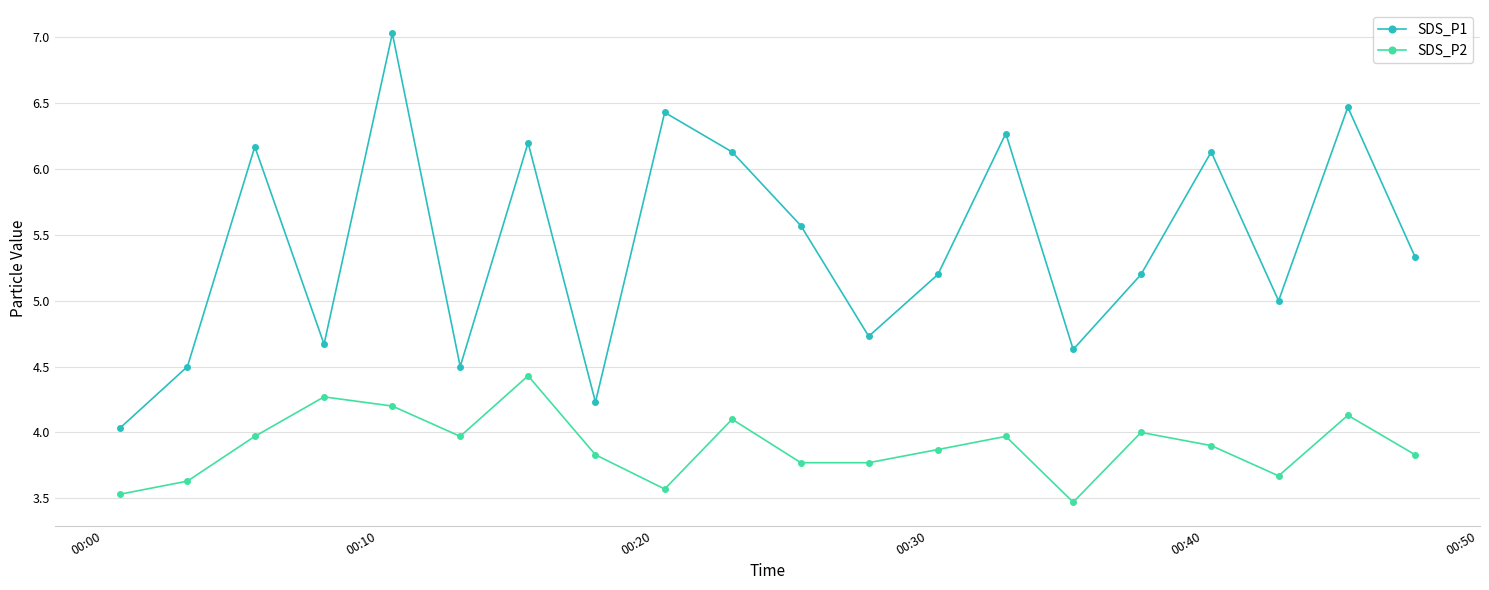

What is the average value of the SDS_P2 series?

3.9